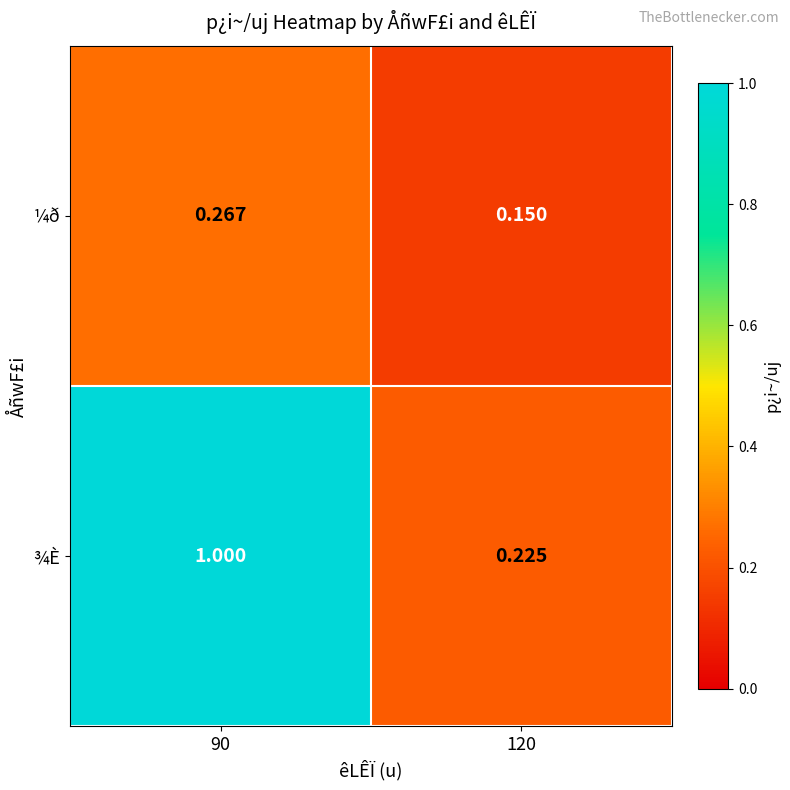

Which series changed the most between 90 and 120?

¾È